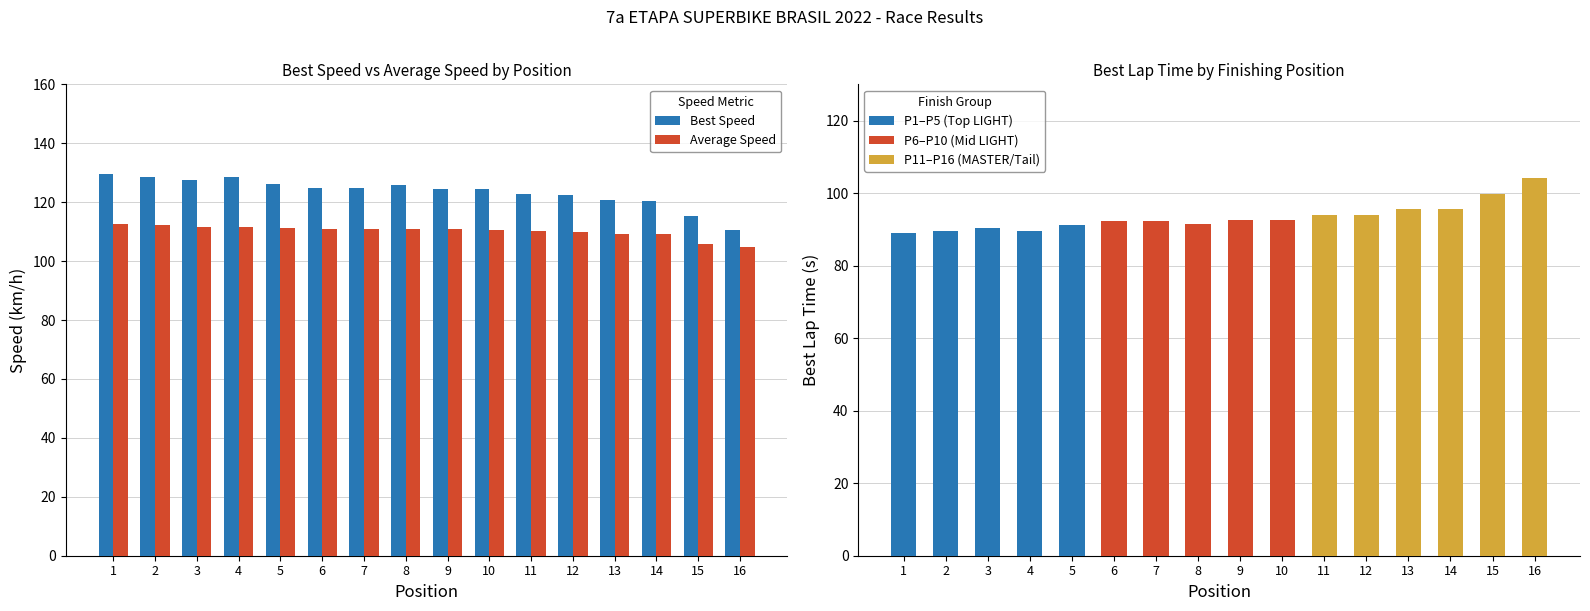

Which series has the widest spread of values?

Best Lap time